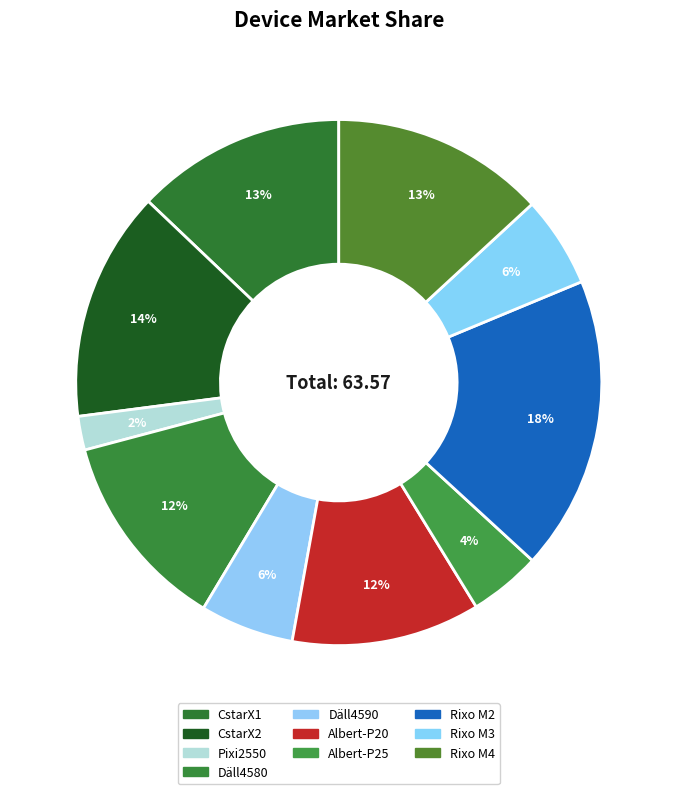

What is the smallest slice in the pie chart?

Pixi2550